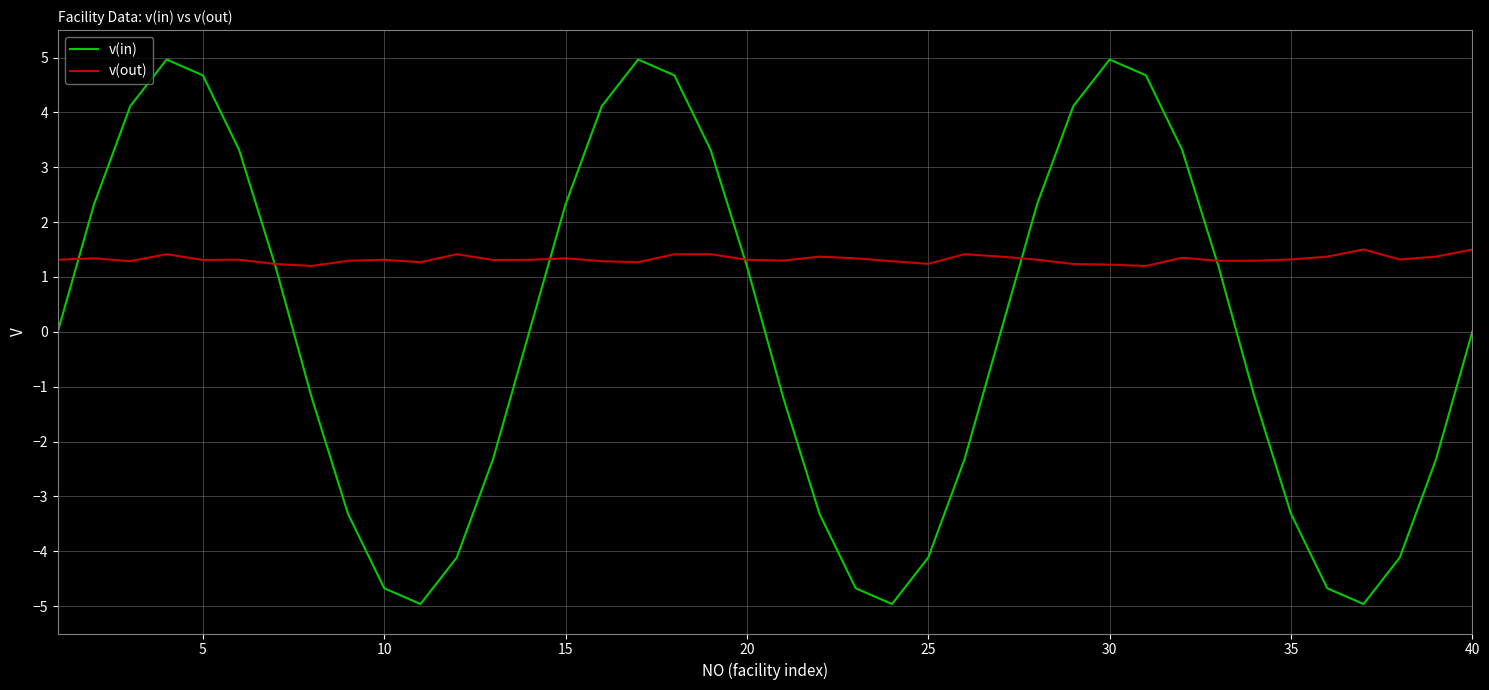

List the series in order of their peak value, highest first.

v(in), v(out)